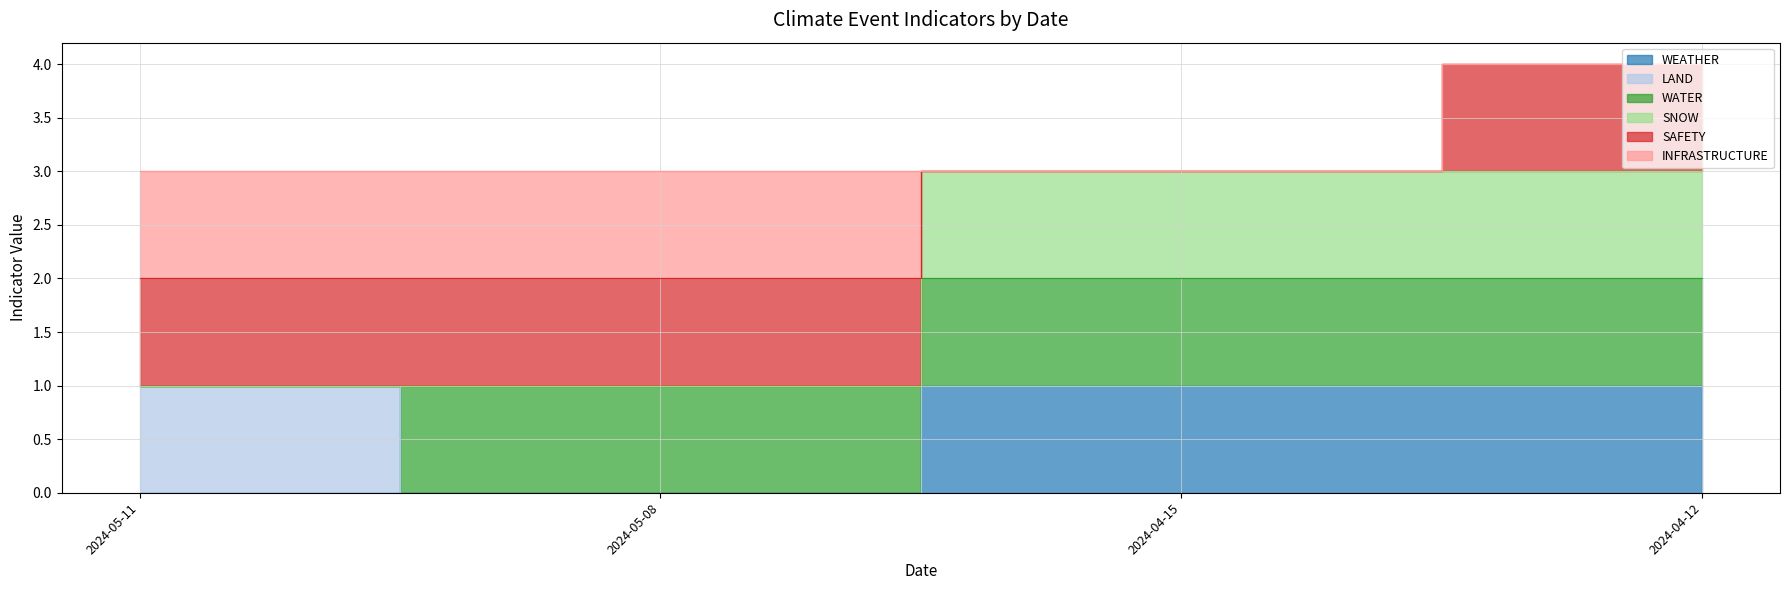

What value does the WEATHER series have at 2024-04-15?

1